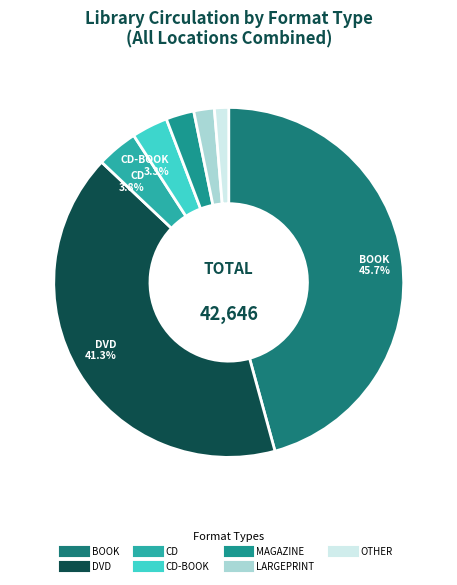

Which category has the biggest portion of the pie?

BOOK